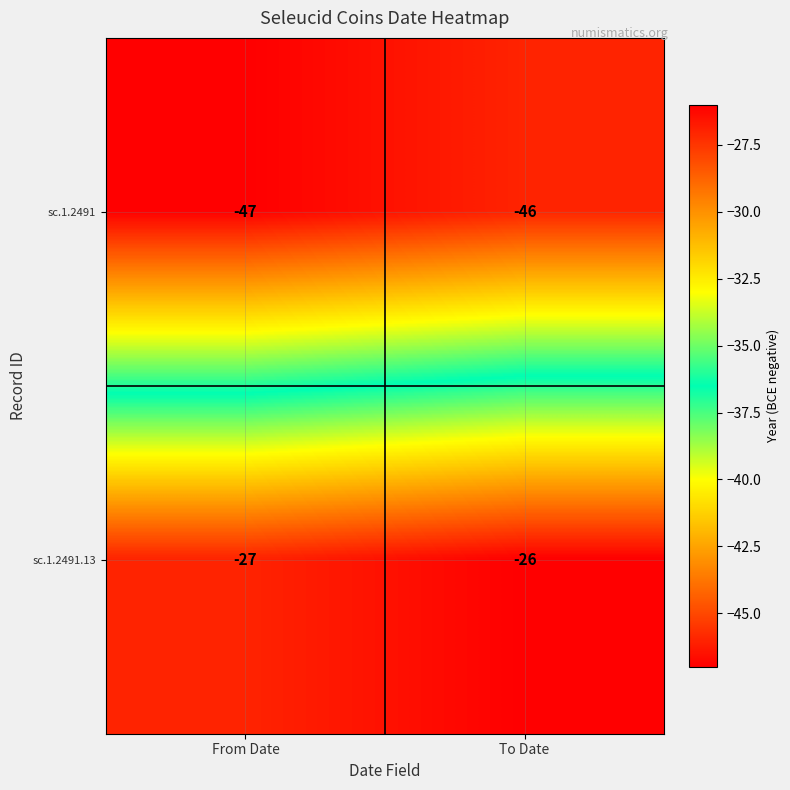

What is the average value of the sc.1.2491.13 series?

-26